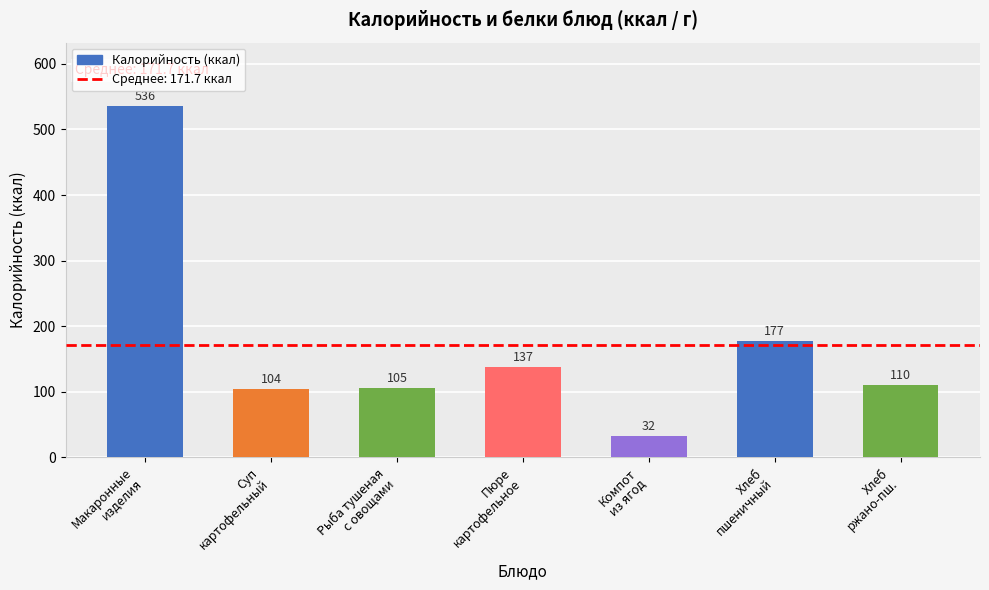

Approximately how many times larger is the value at Пюре
картофельное compared to Хлеб
пшеничный?

0.8